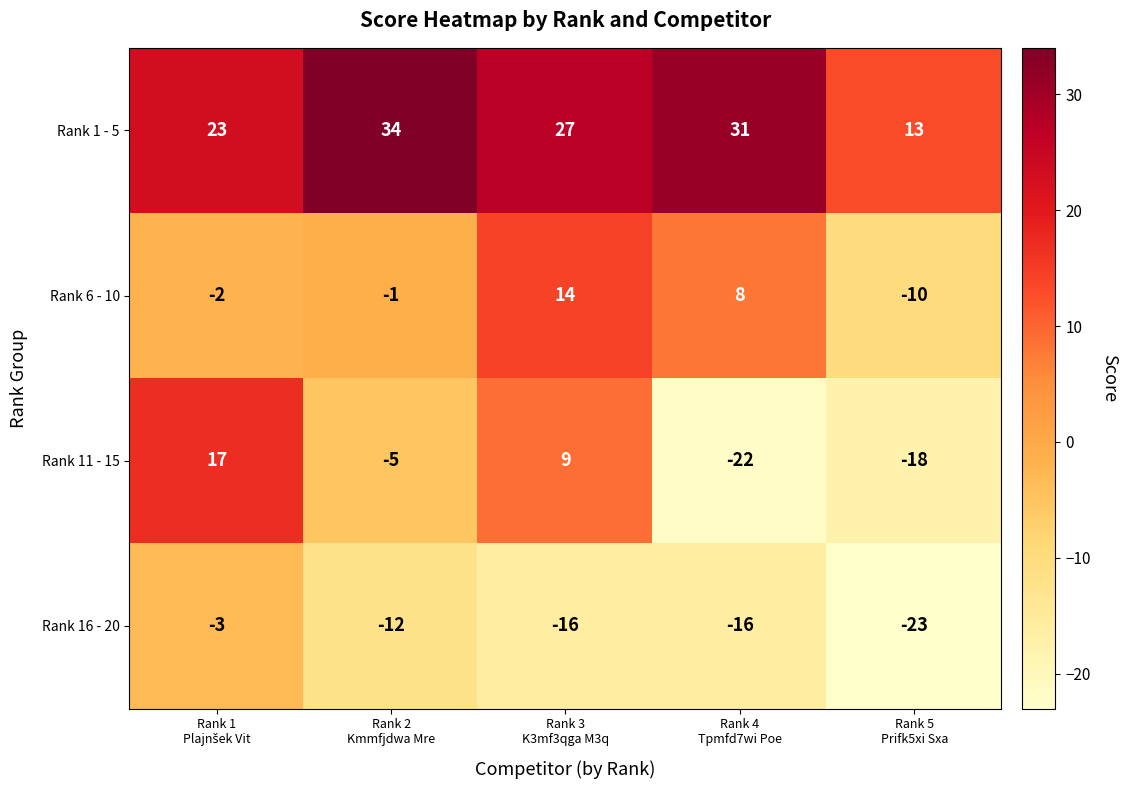

Which series has the largest total across all categories?

Rank 1 - 5